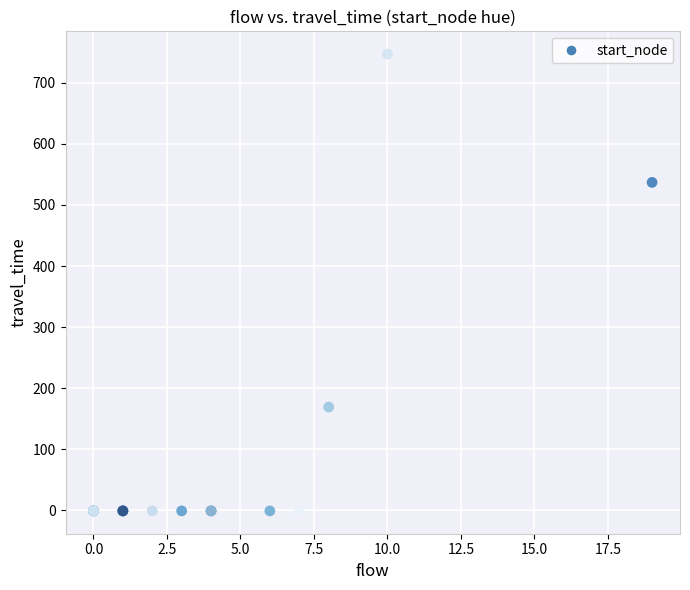

What Y value in the scatter plot is closest to 373?

537